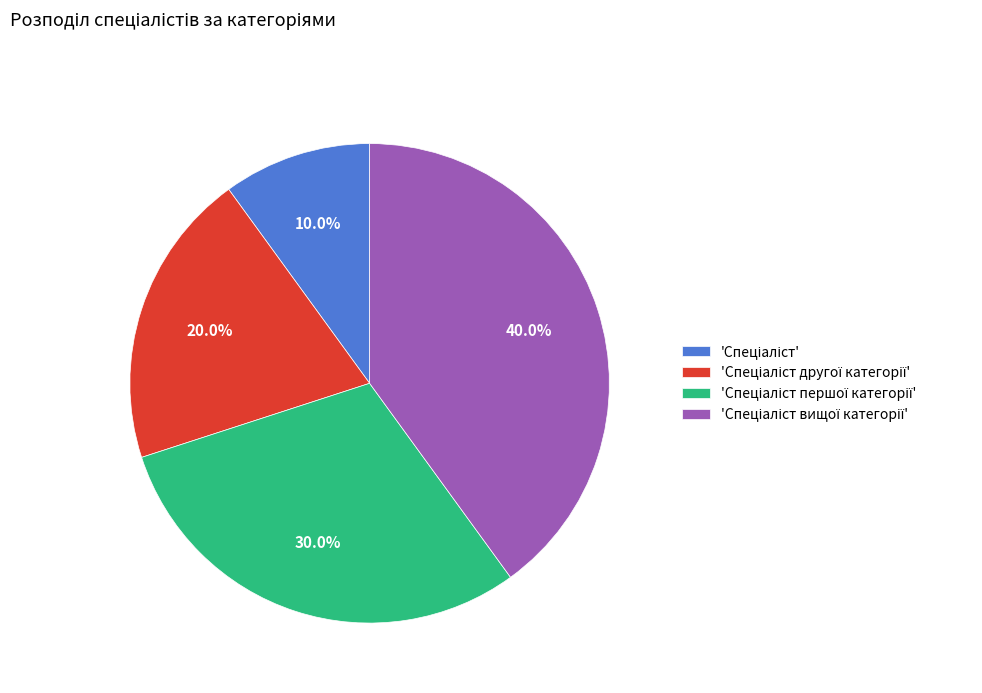

Is there any slice that represents more than half of the pie?

No